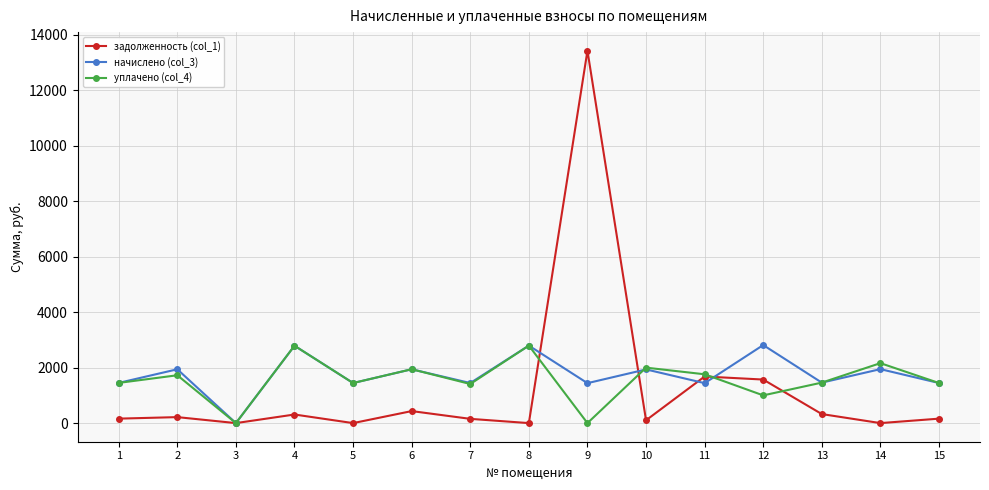

What is the maximum value shown in the chart?

13429.7